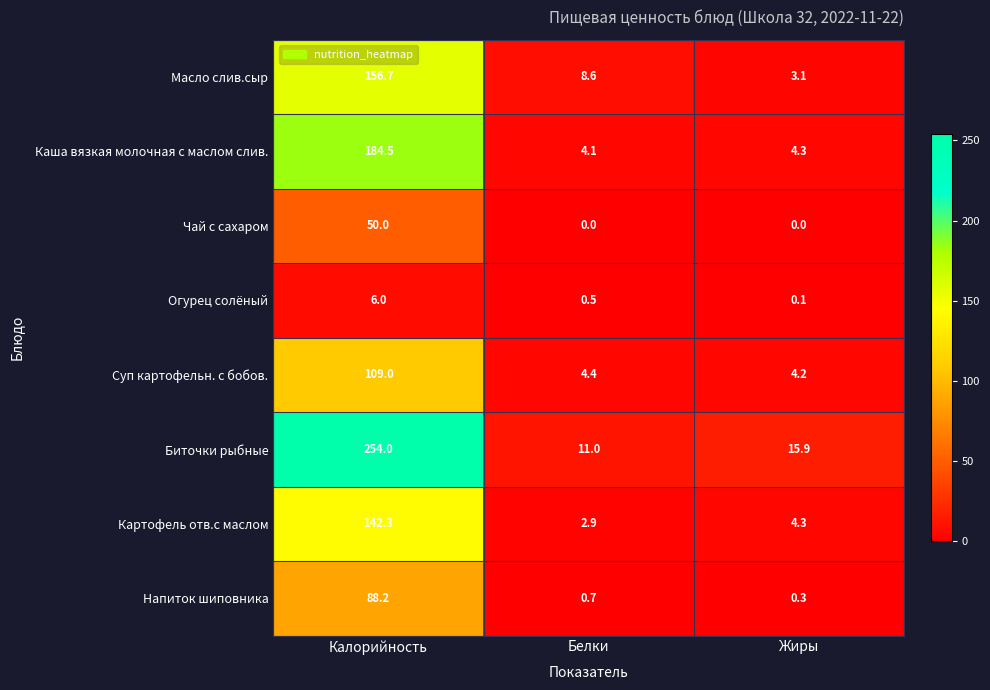

At which label does Масло слив.сыр reach its peak?

Калорийность